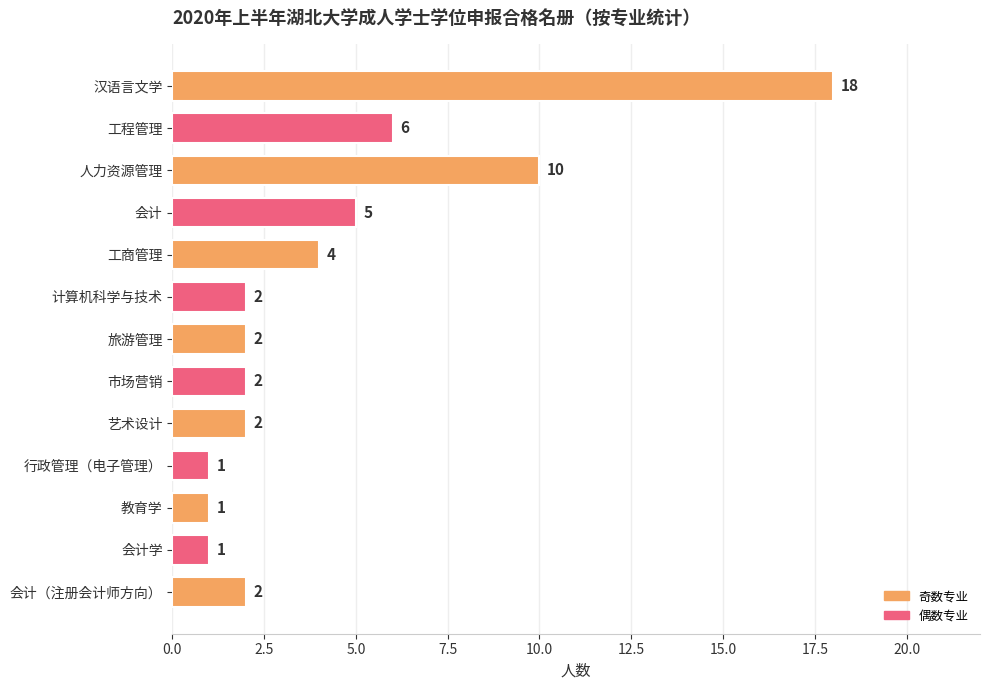

The value at 工程管理 is 10. True or false?

False